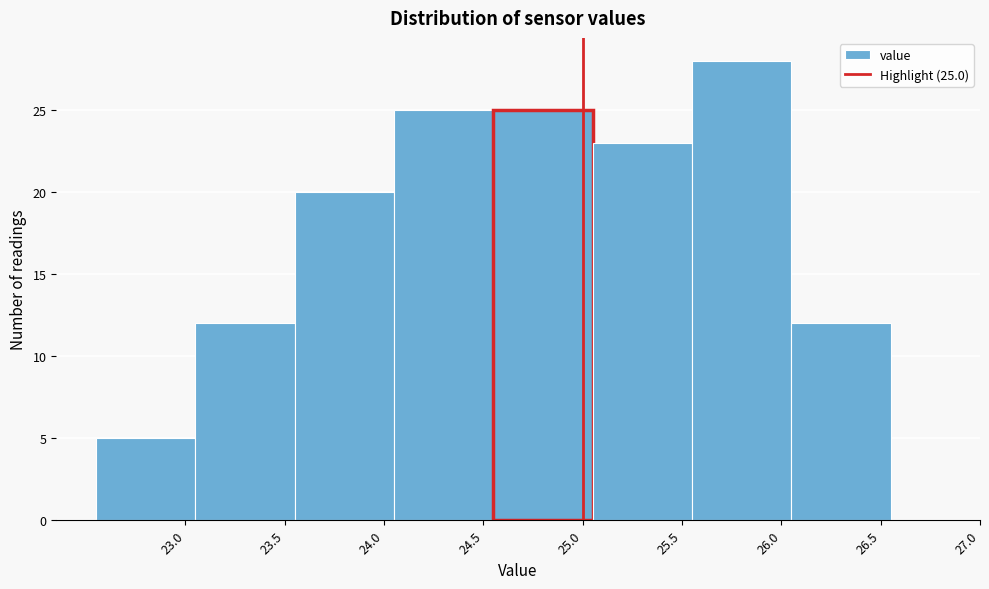

Which range on the x-axis has the tallest bar?

25.55 to 26.05